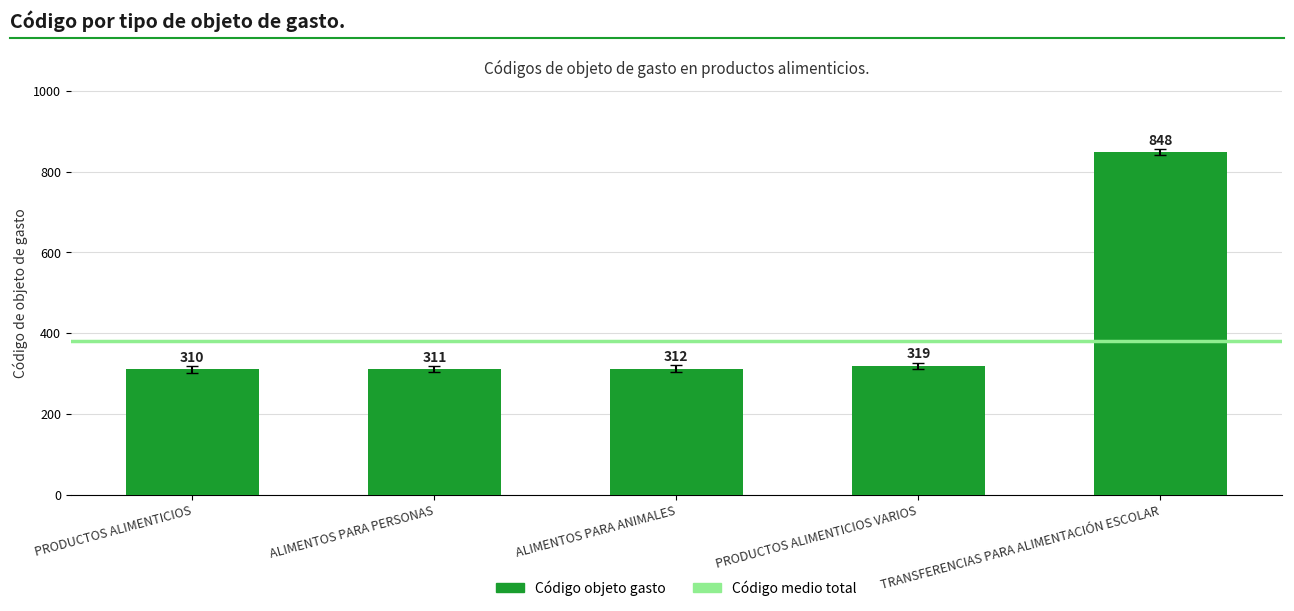

What is the minimum value shown in the chart?

310